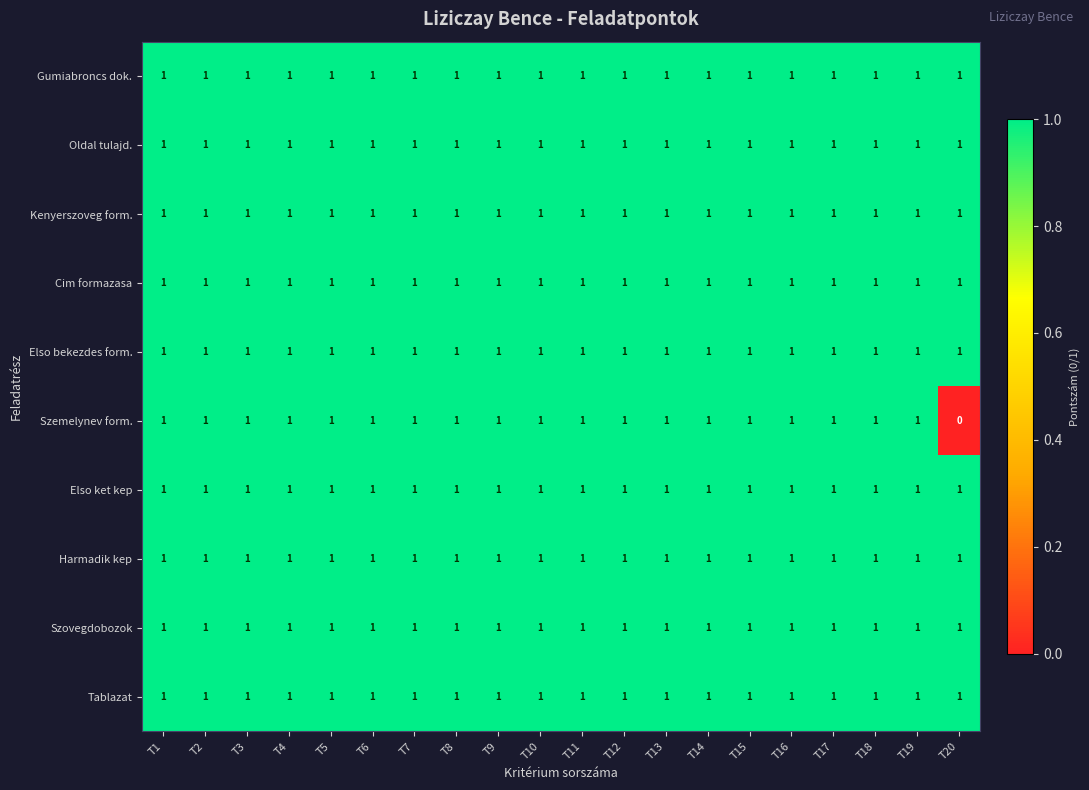

The value of Szemelynev form. at T4 is 0. True or false?

False